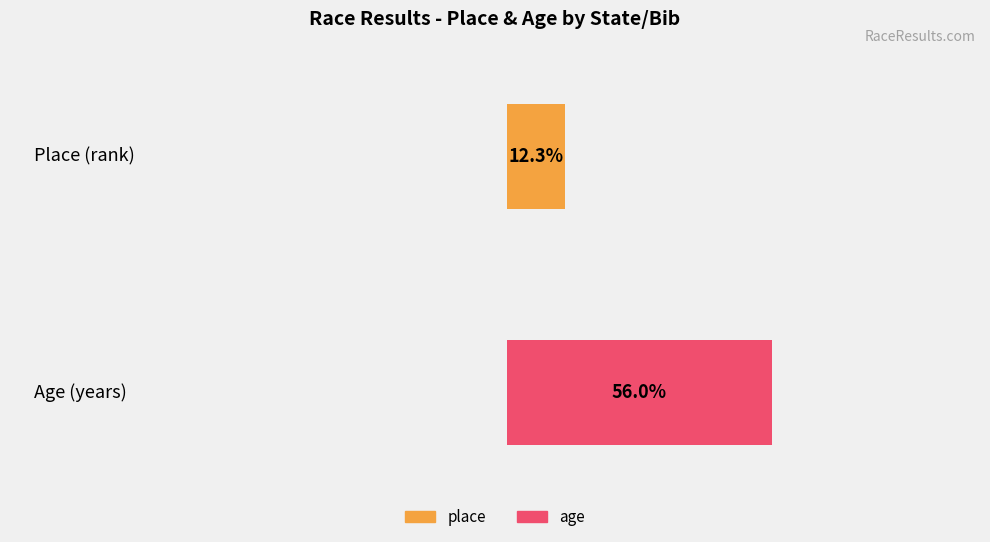

What is the difference between the second highest and minimum values in the place series?

13